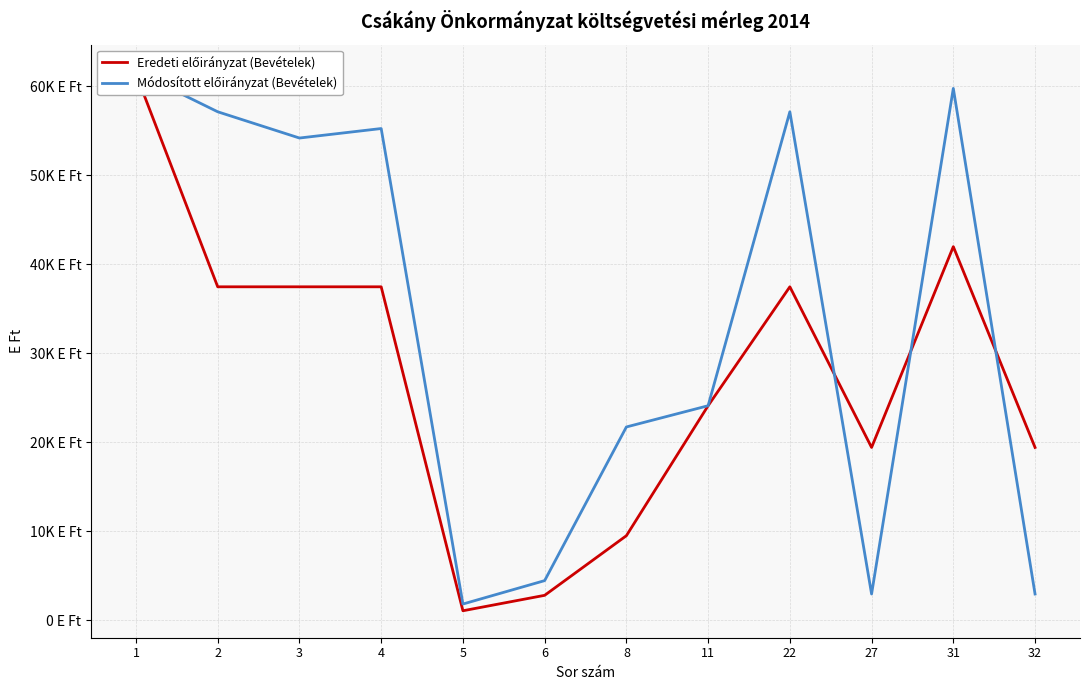

Reading left to right, transcribe all the data shown in this chart.

Eredeti előirányzat (Bevételek): 1=61406	2=37474	3=37474	4=37474	5=1065	6=2800	8=9500	11=24109	22=37474	27=19420	31=41986	32=19420
Módosított előirányzat (Bevételek): 1=61657	2=57144	3=54194	4=55261	5=1822	6=4453	8=21722	11=24109	22=57144	27=2950	31=59773	32=2950